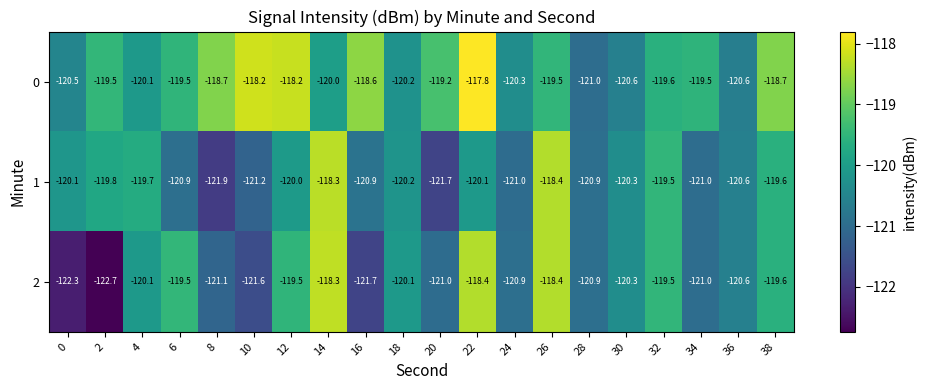

Is it true that 2 equals -118.3 at 14?

True